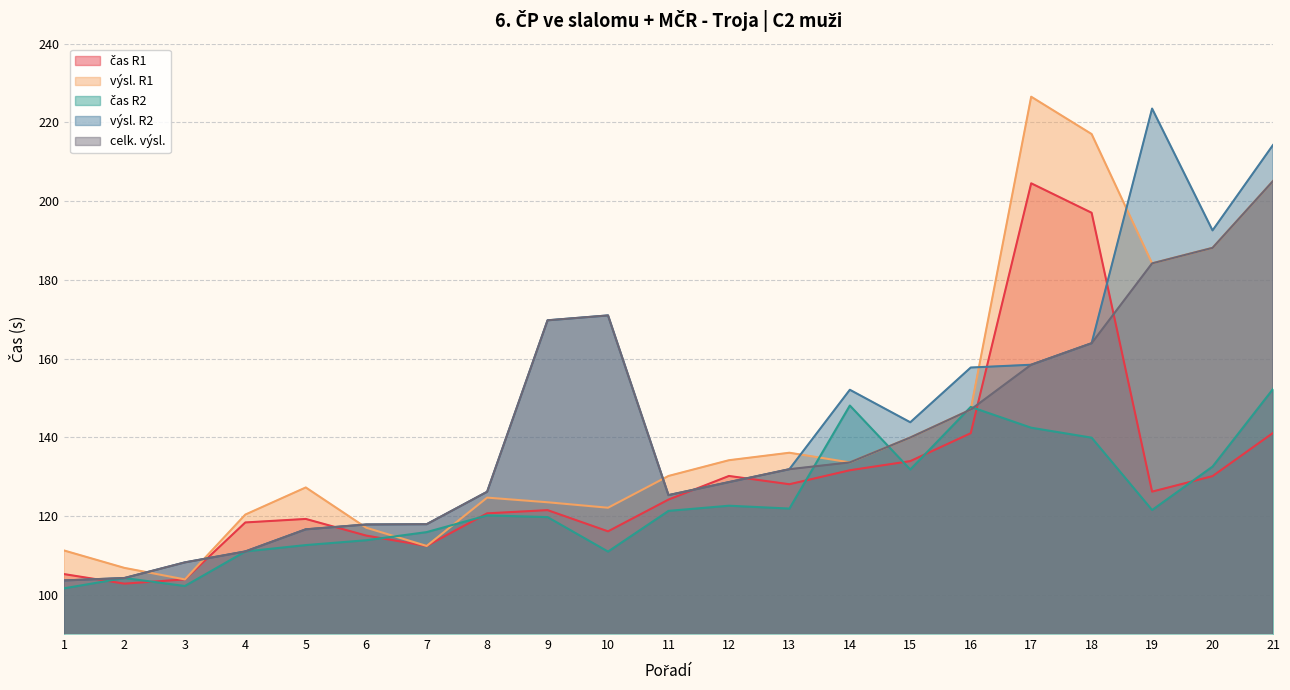

Which series has the largest total across all categories?

výsl. R2